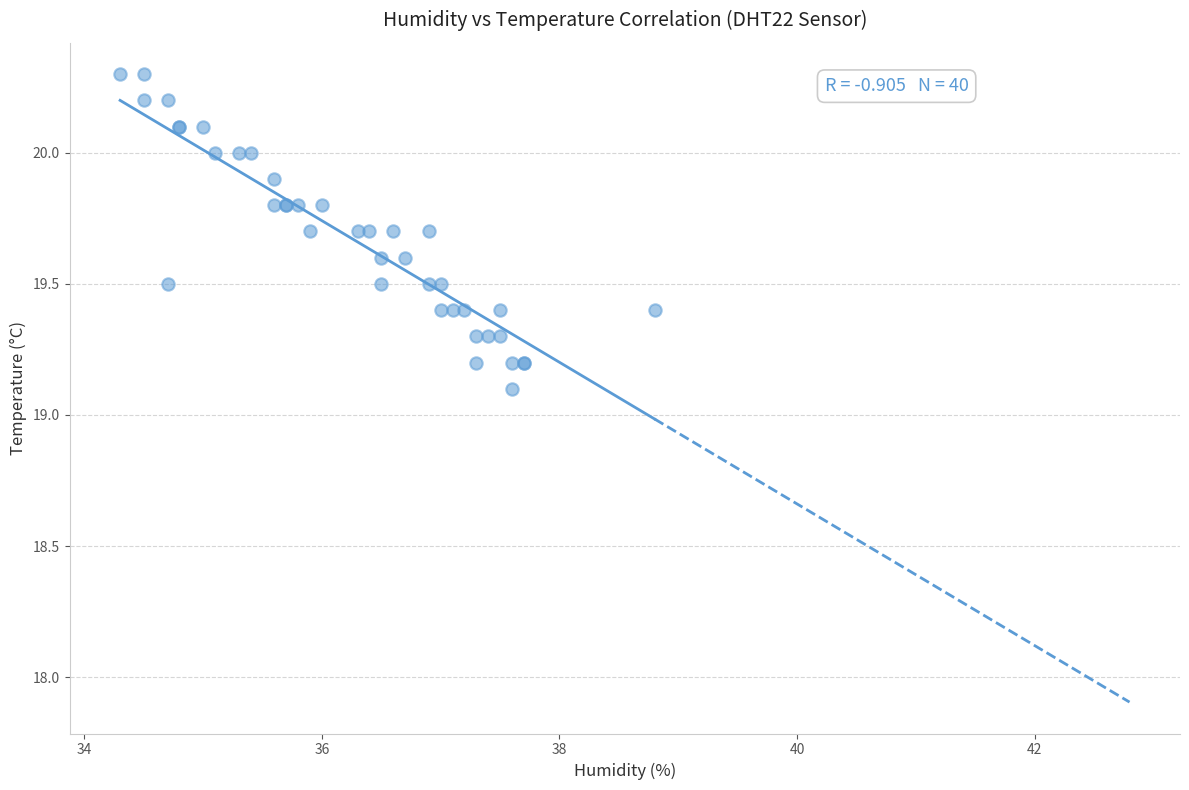

What Y value in the scatter plot is closest to 19?

19.1